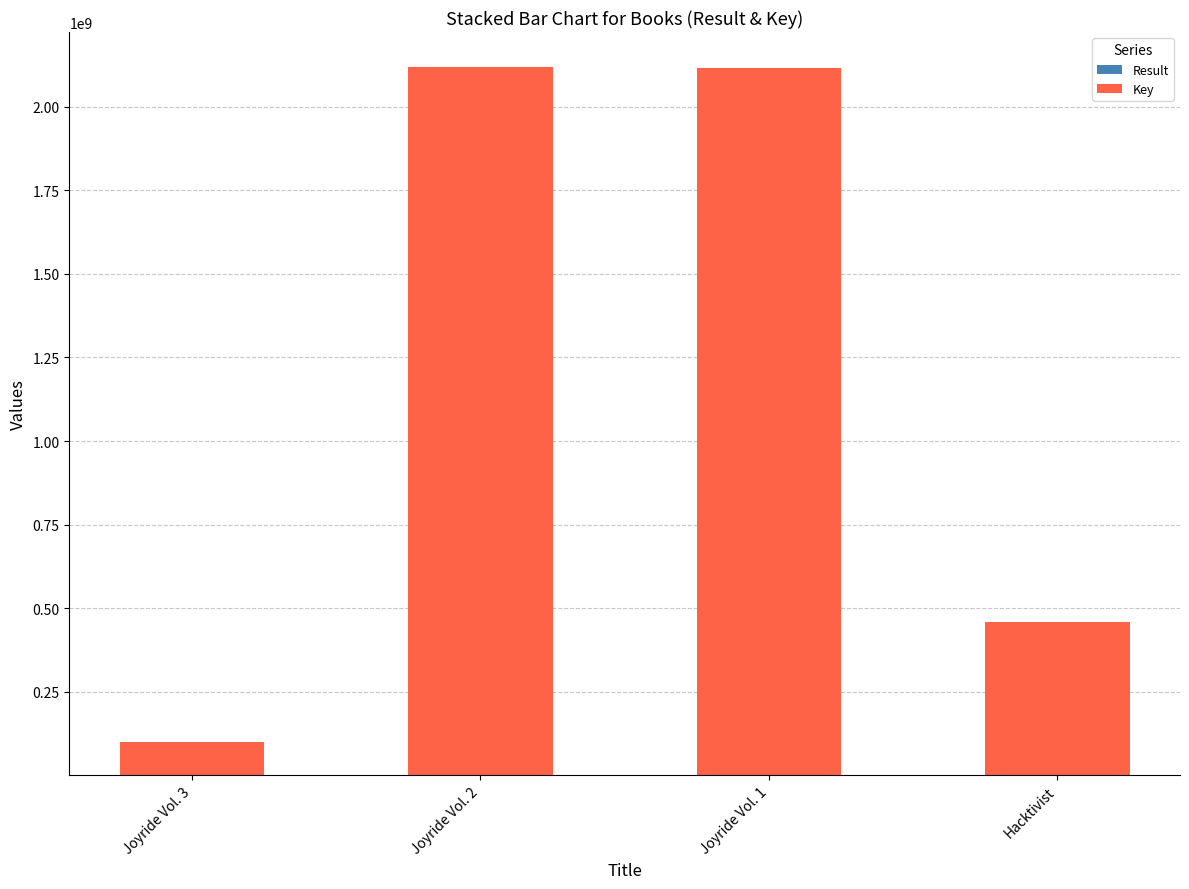

Which series has the largest total across all categories?

Key